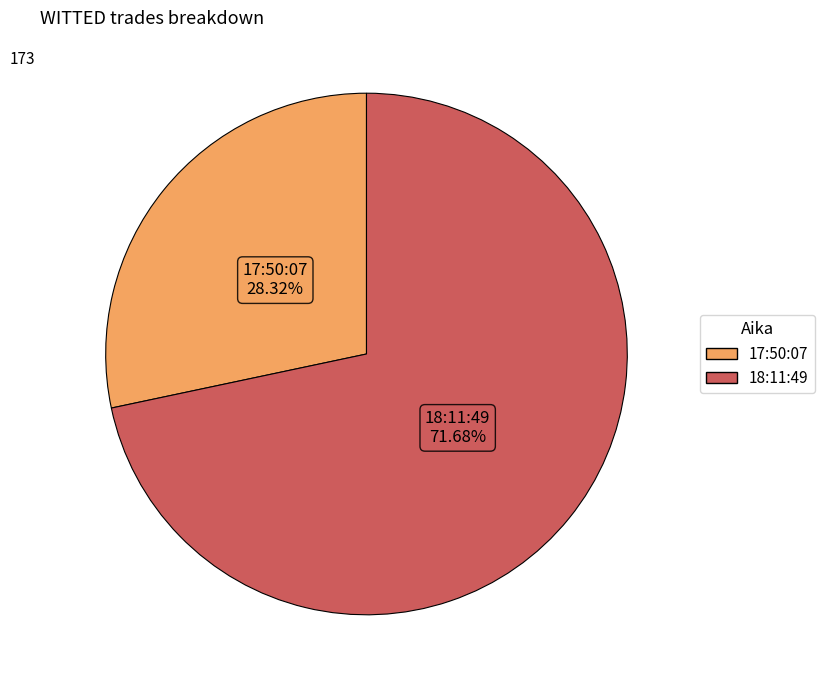

Which category accounts for the majority?

18:11:49